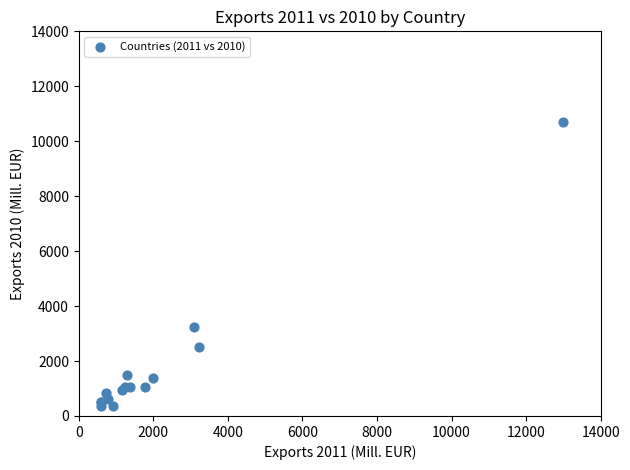

What Y value in the scatter plot is closest to 5520?

3248.7